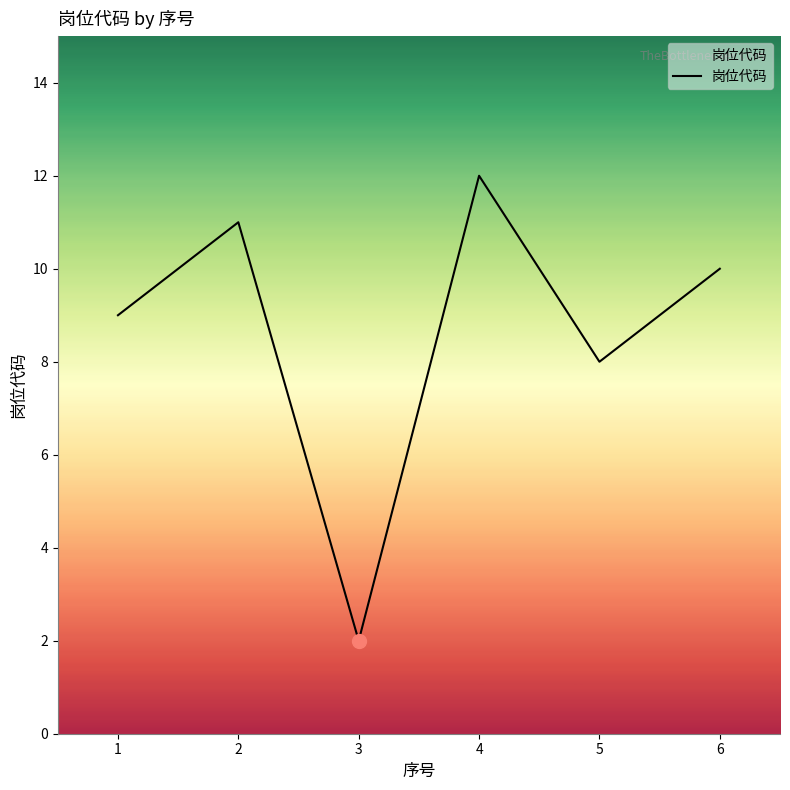

List the labels in order of value, largest first.

4, 2, 6, 1, 5, 3